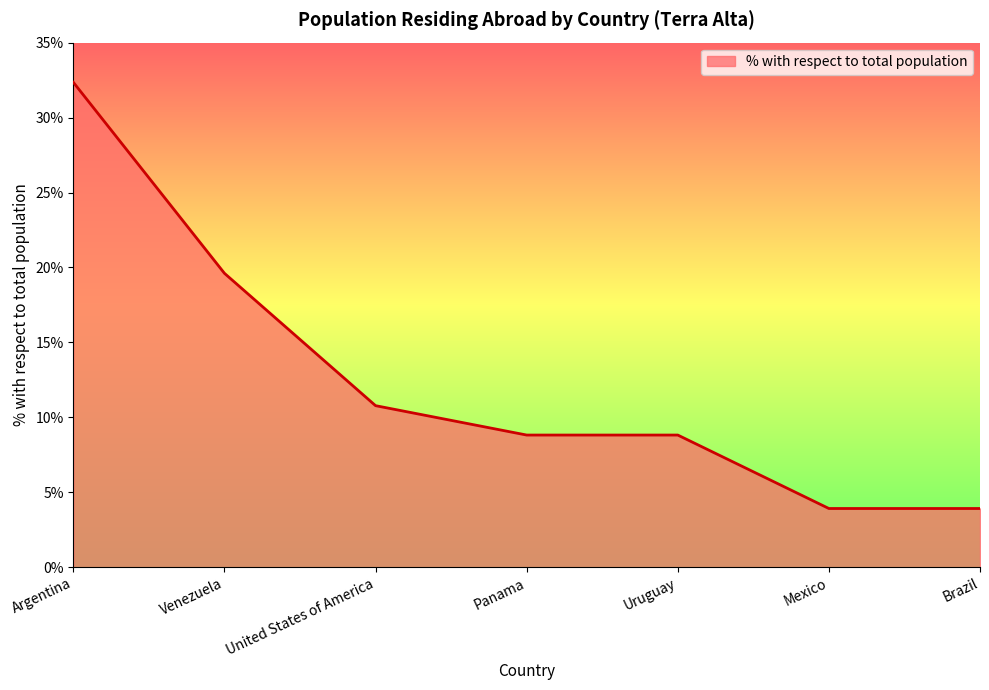

What is the smallest value displayed?

3.9